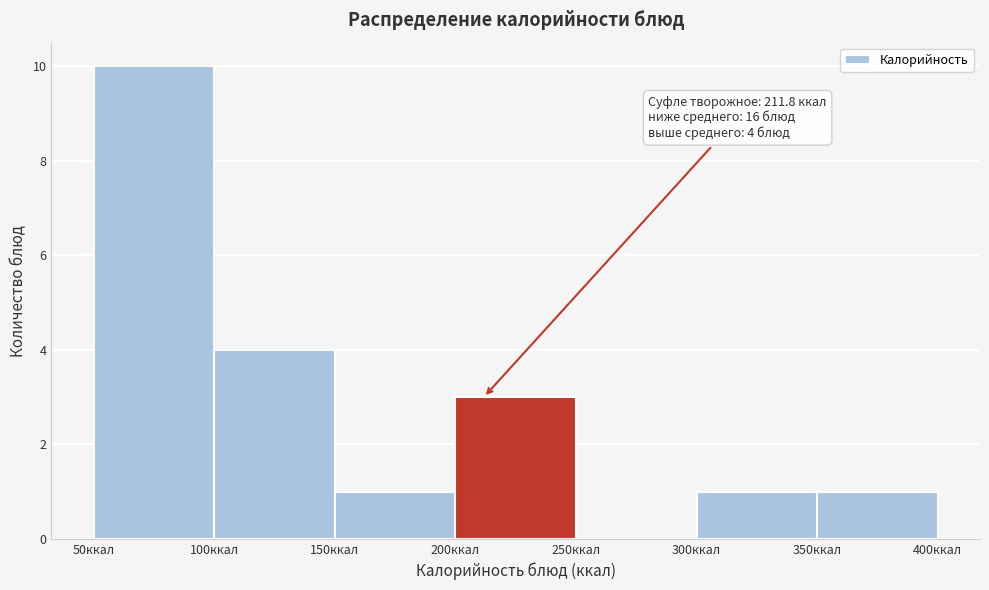

Over which range of the x-axis is the bar tallest?

50 to 100